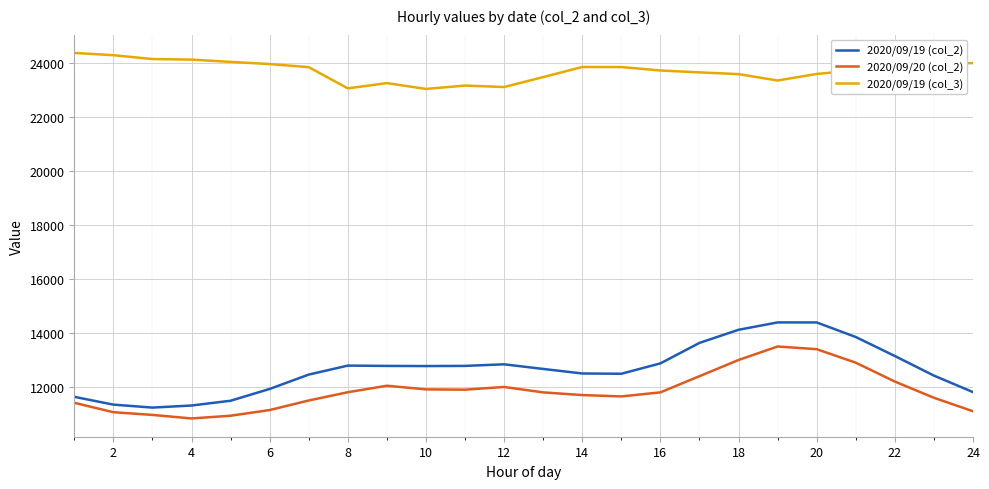

True or false: 2020/09/19 (col_2) has more than 0 interior local peaks.

True